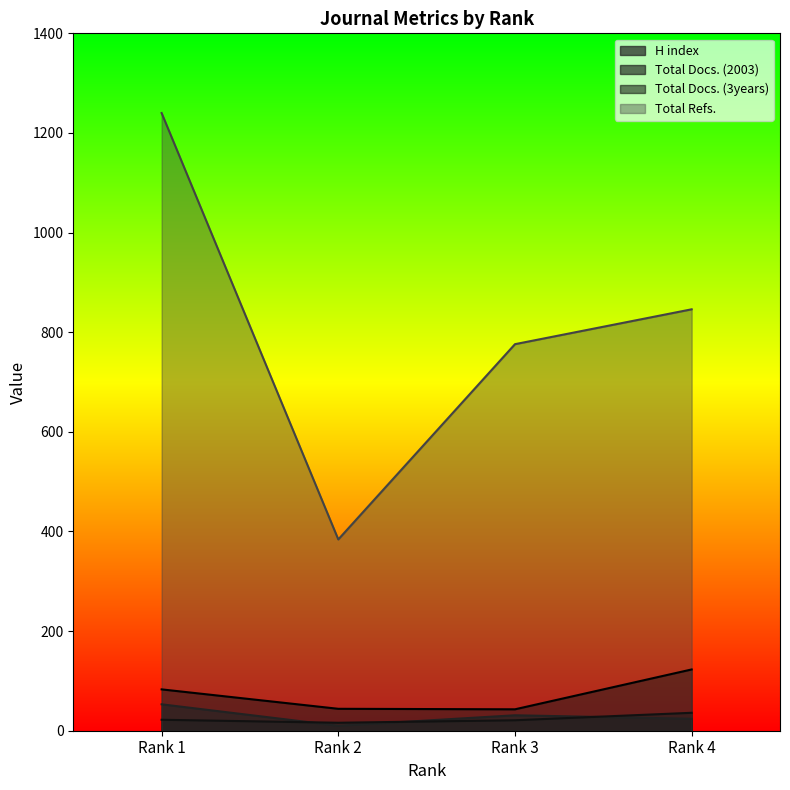

What is the difference between the Total Refs. values at Rank 2 and Rank 3?

392